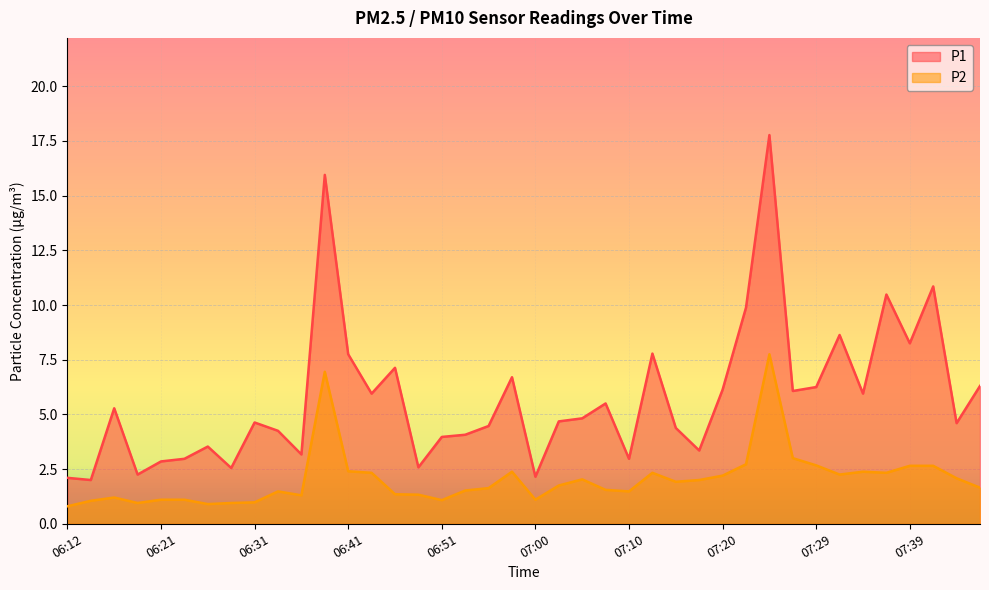

List the labels in order of P1 value, largest first.

07:25, 06:38, 07:42, 07:37, 07:22, 07:32, 07:39, 07:12, 06:41, 06:46, 06:58, 07:46, 07:29, 07:20, 07:27, 06:43, 07:34, 07:08, 06:16, 07:05, 07:03, 06:31, 07:44, 06:55, 07:15, 06:34, 06:53, 06:51, 06:26, 07:17, 06:36, 06:24, 07:10, 06:21, 06:48, 06:29, 06:19, 07:00, 06:12, 06:14